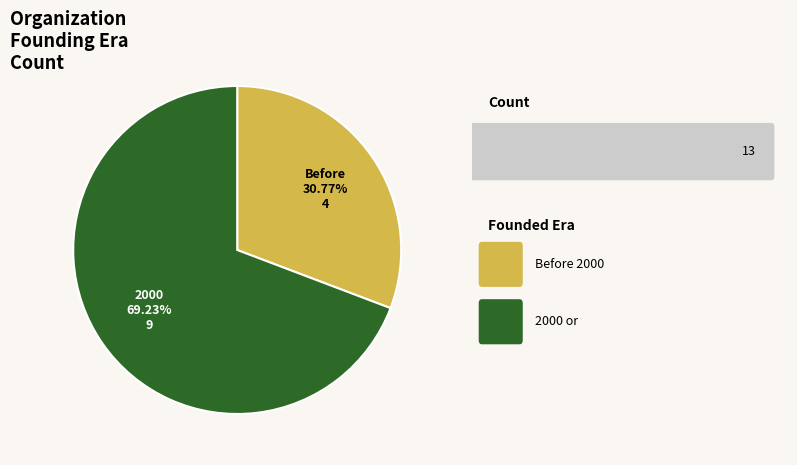

Is there any slice that represents more than half of the pie?

Yes